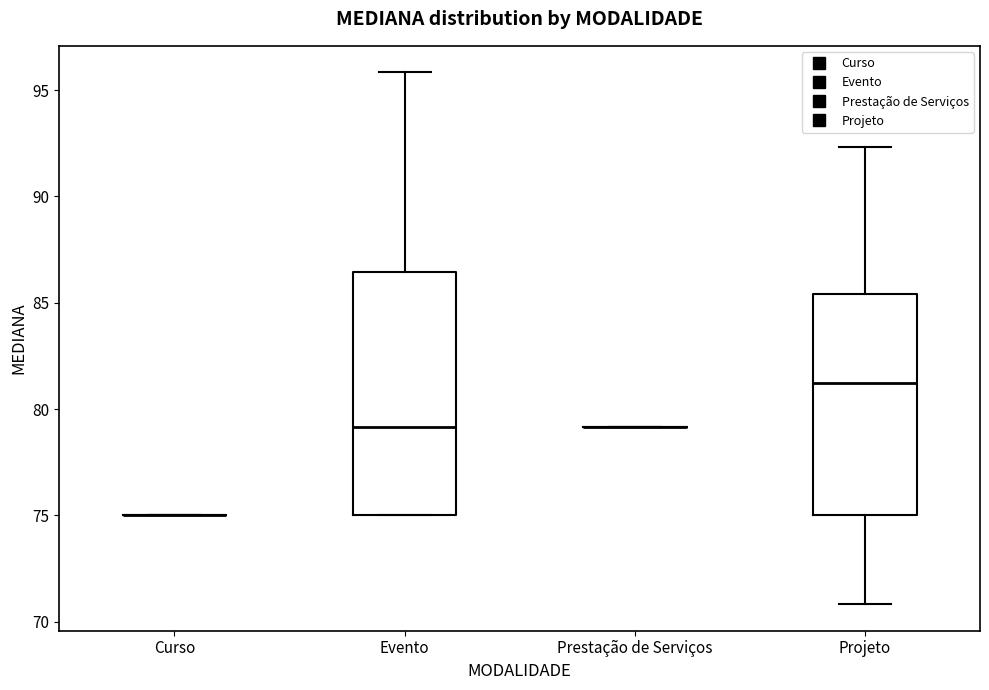

Where is the lower edge of the box for Projeto on the y-axis? The values are not printed on the chart, so give them approximately, as read against the axis.

75.0